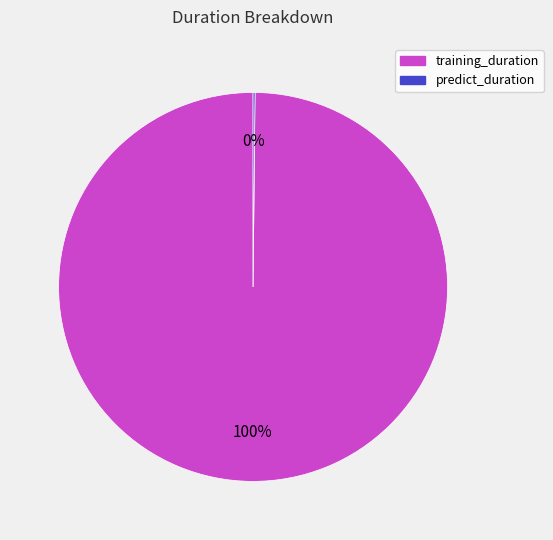

The training_duration slice represents 87% of the pie. True or false?

False